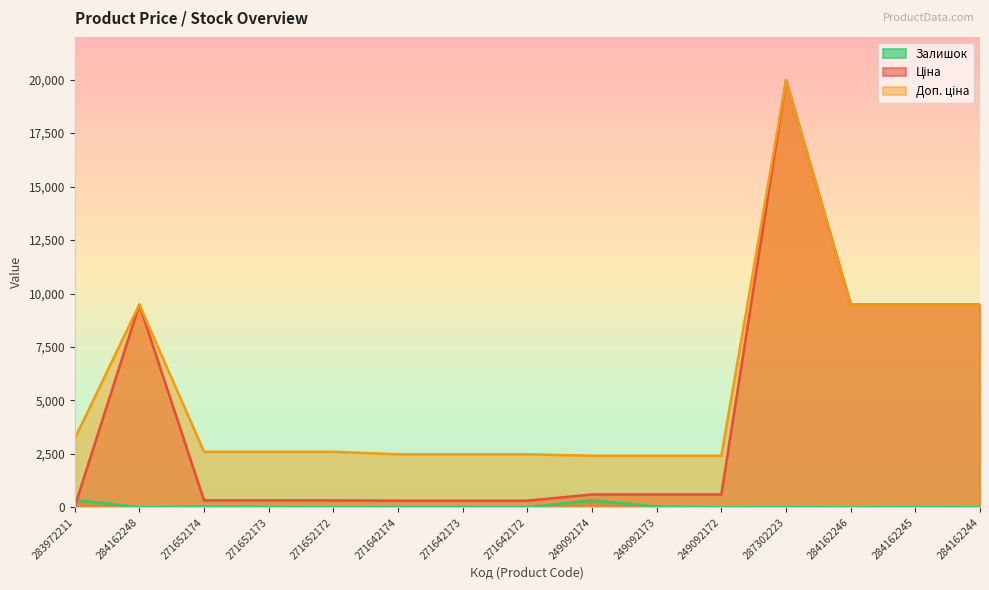

How many data points in Залишок are above 8?

7